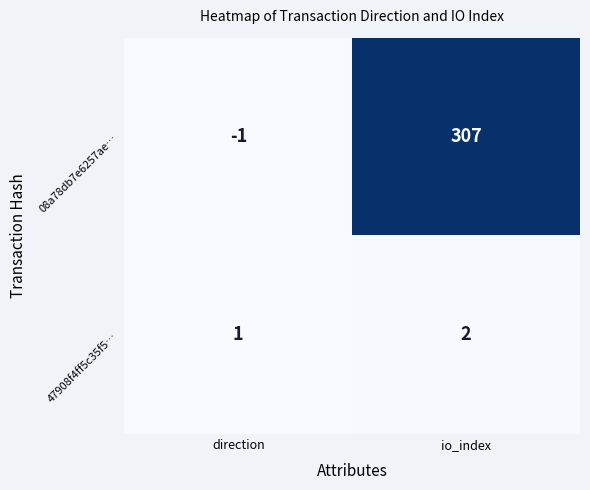

What is the total value across all series at direction?

0